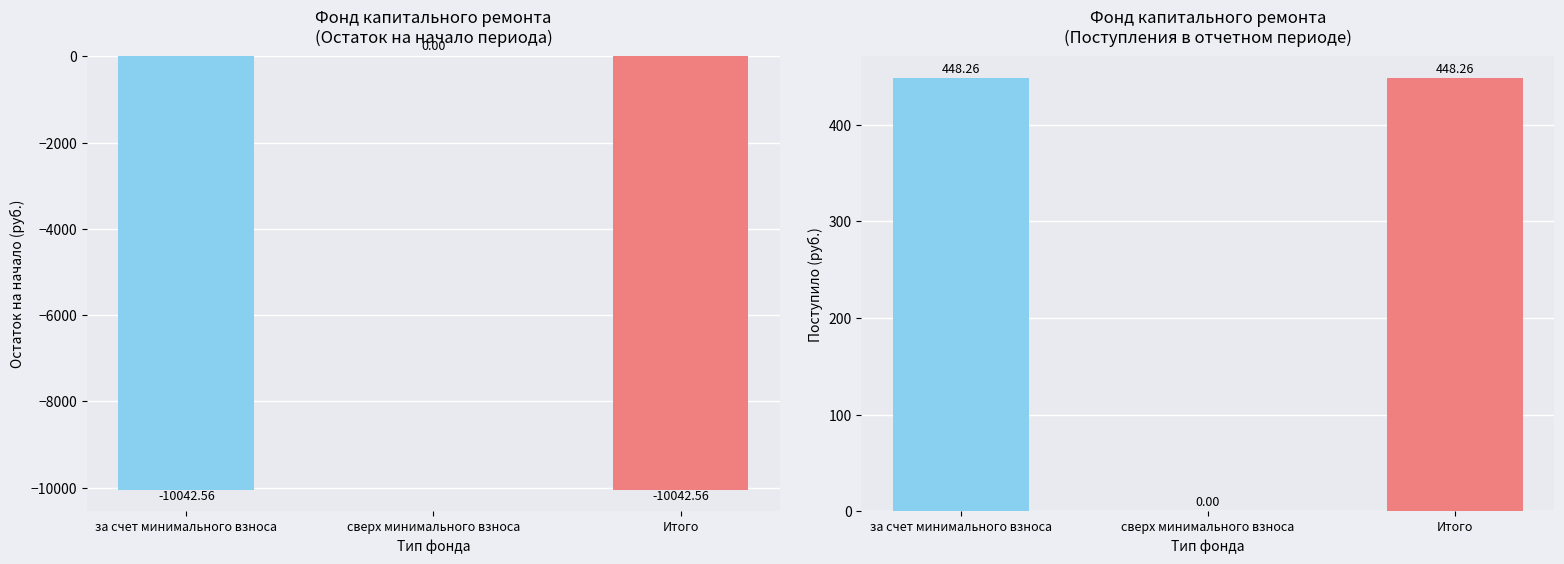

Does the chart contain any negative values?

Yes